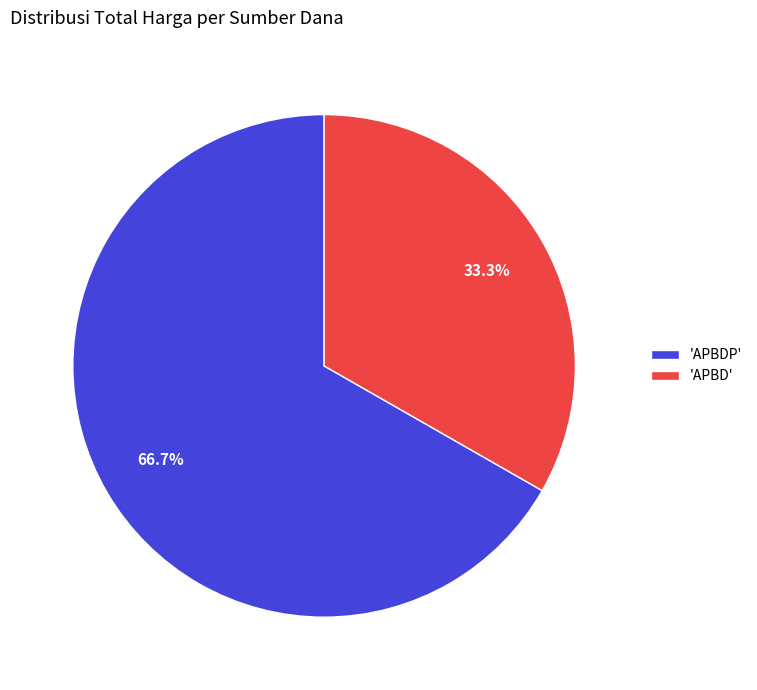

How many slices are in this pie chart?

2